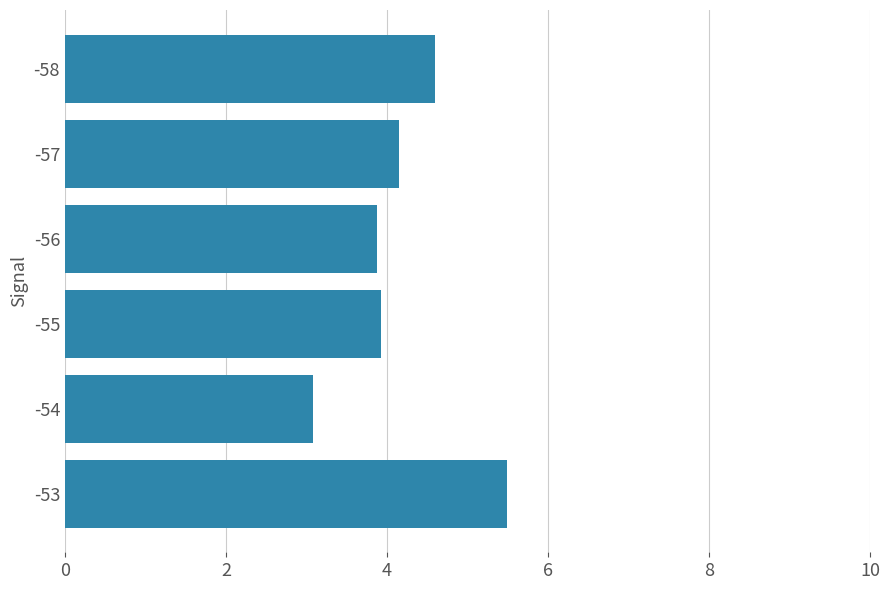

Reading bottom to top, extract all data points from this chart.

5.5	3.1	3.9	3.9	4.2	4.6